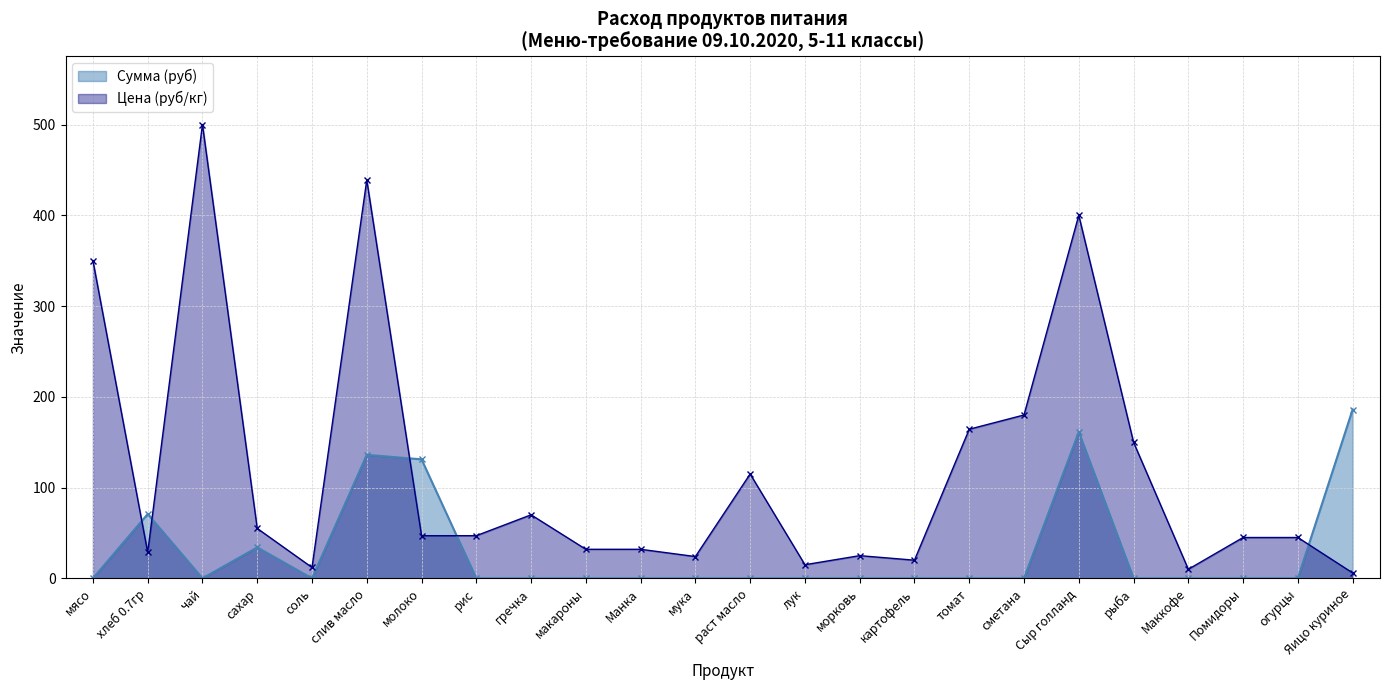

True or false: Сумма (руб) has a value of -121.0 at Помидоры.

False